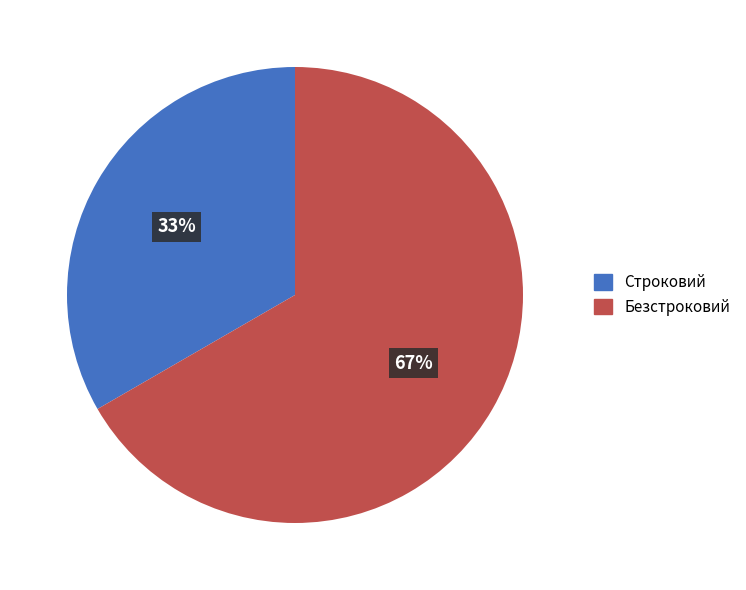

Is the sum of Строковий and Безстроковий greater than half?

Yes